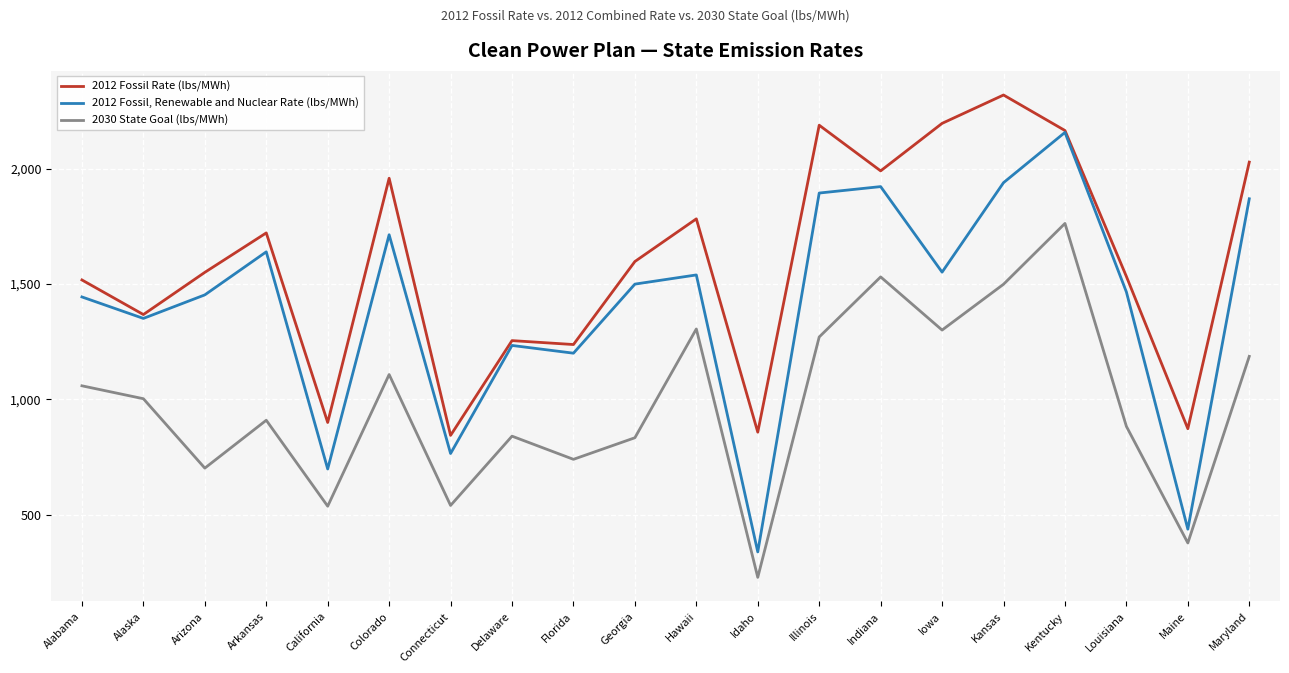

True or false: 2030 State Goal (lbs/MWh) and 2012 Fossil, Renewable and Nuclear Rate (lbs/MWh) cross at least once.

False